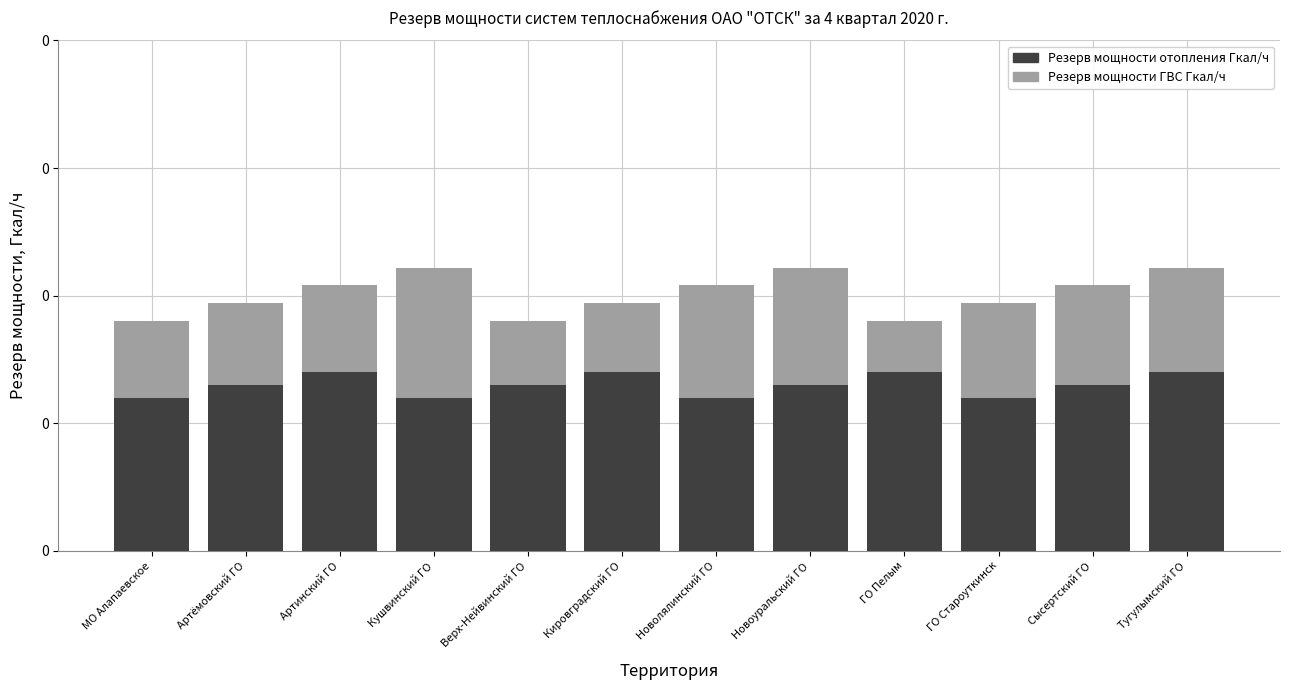

How many data points in Резерв мощности ГВС Гкал/ч are less than 1?

6